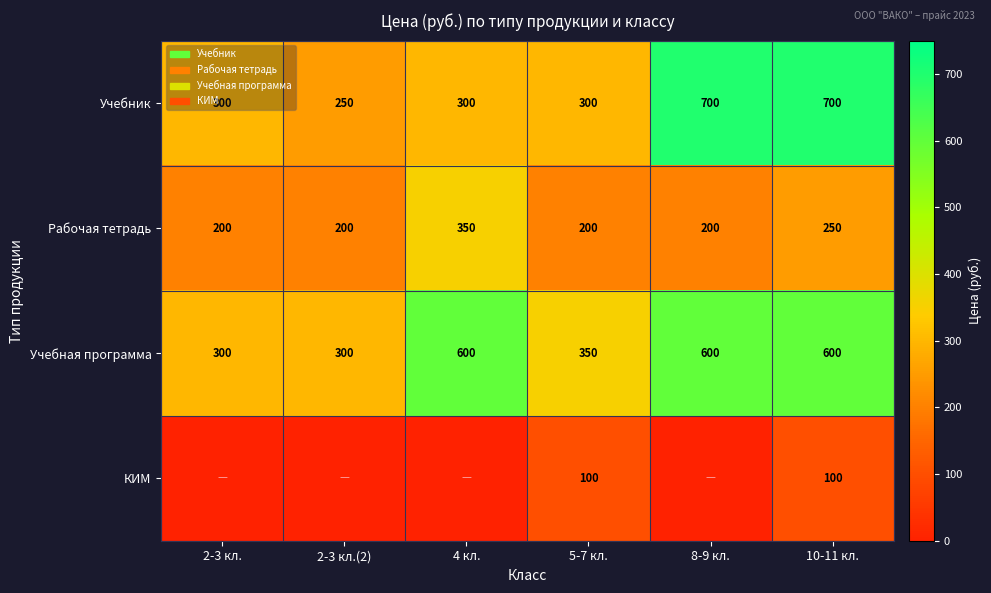

True or false: Учебник has a value of 463 at 5-7 кл..

False